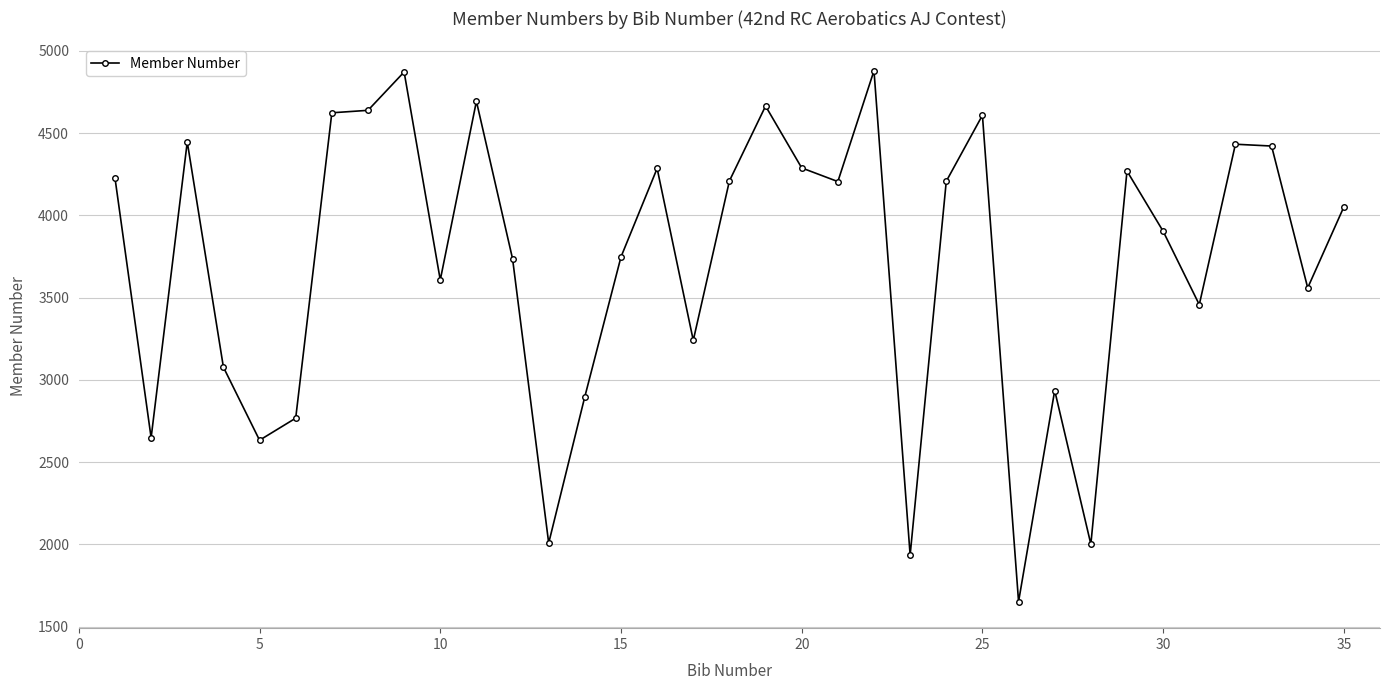

True or false: the data has more than 0 interior local peaks.

True